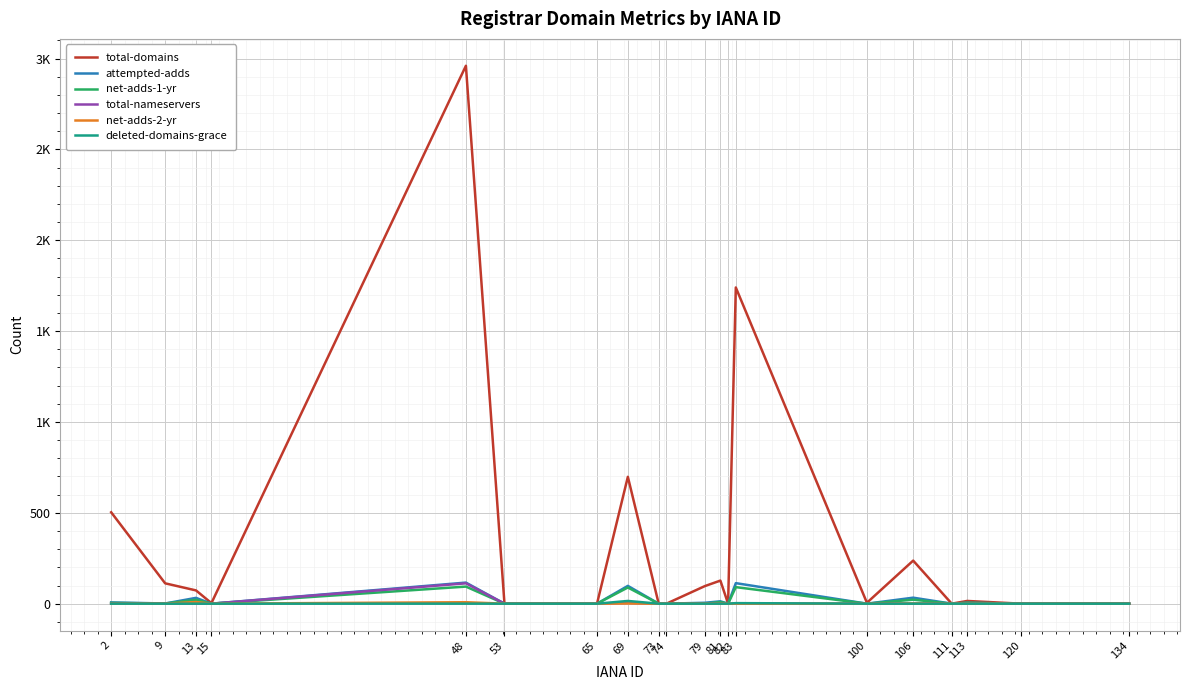

What are all the series names shown in the legend?

total-domains, attempted-adds, net-adds-1-yr, total-nameservers, net-adds-2-yr, deleted-domains-grace